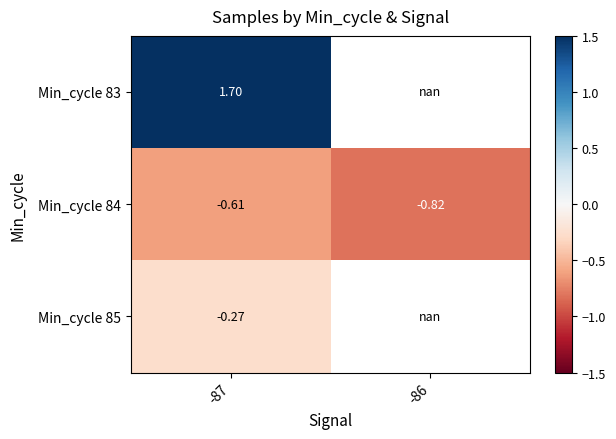

What is the greatest value displayed?

1.7